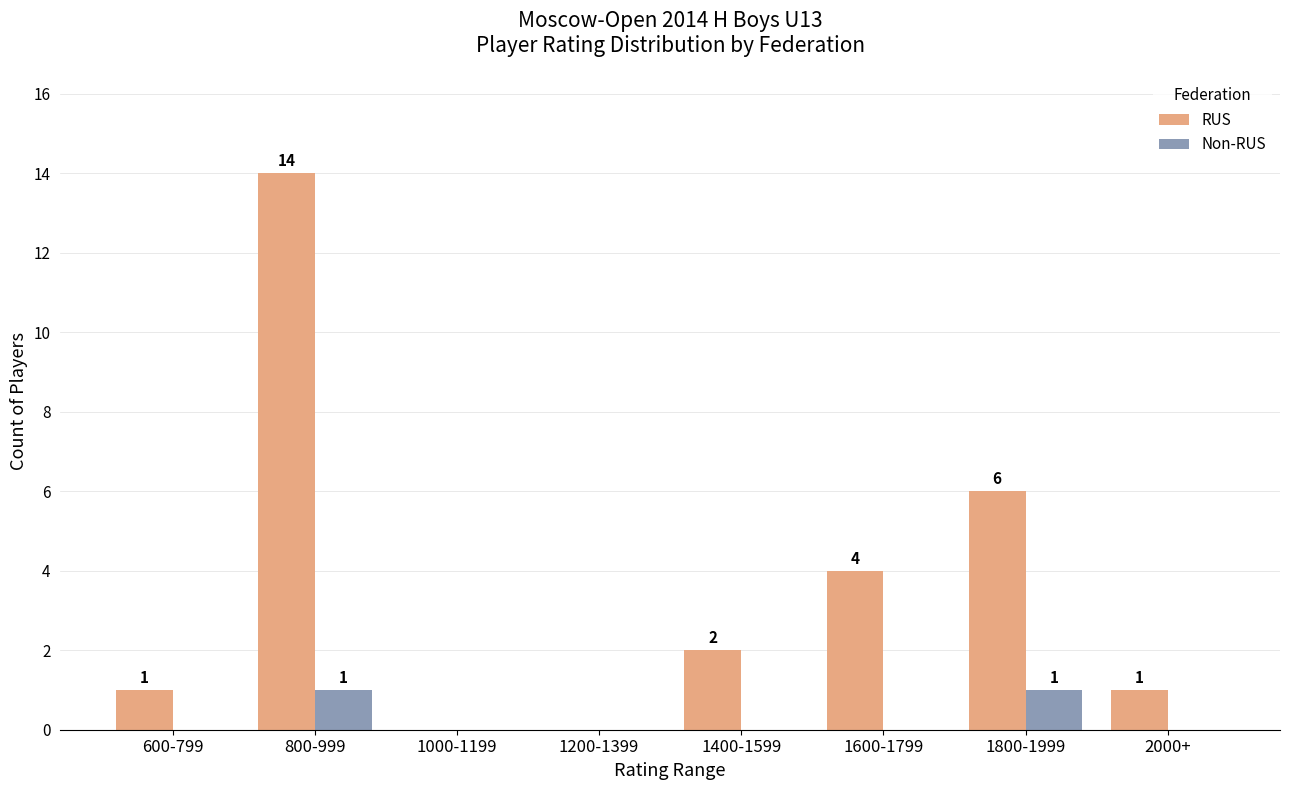

Reading left to right, transcribe all the data shown in this chart.

RUS: 600-799=1	800-999=14	1000-1199=0	1200-1399=0	1400-1599=2	1600-1799=4	1800-1999=6	2000+=1
Non-RUS: 600-799=0	800-999=1	1000-1199=0	1200-1399=0	1400-1599=0	1600-1799=0	1800-1999=1	2000+=0